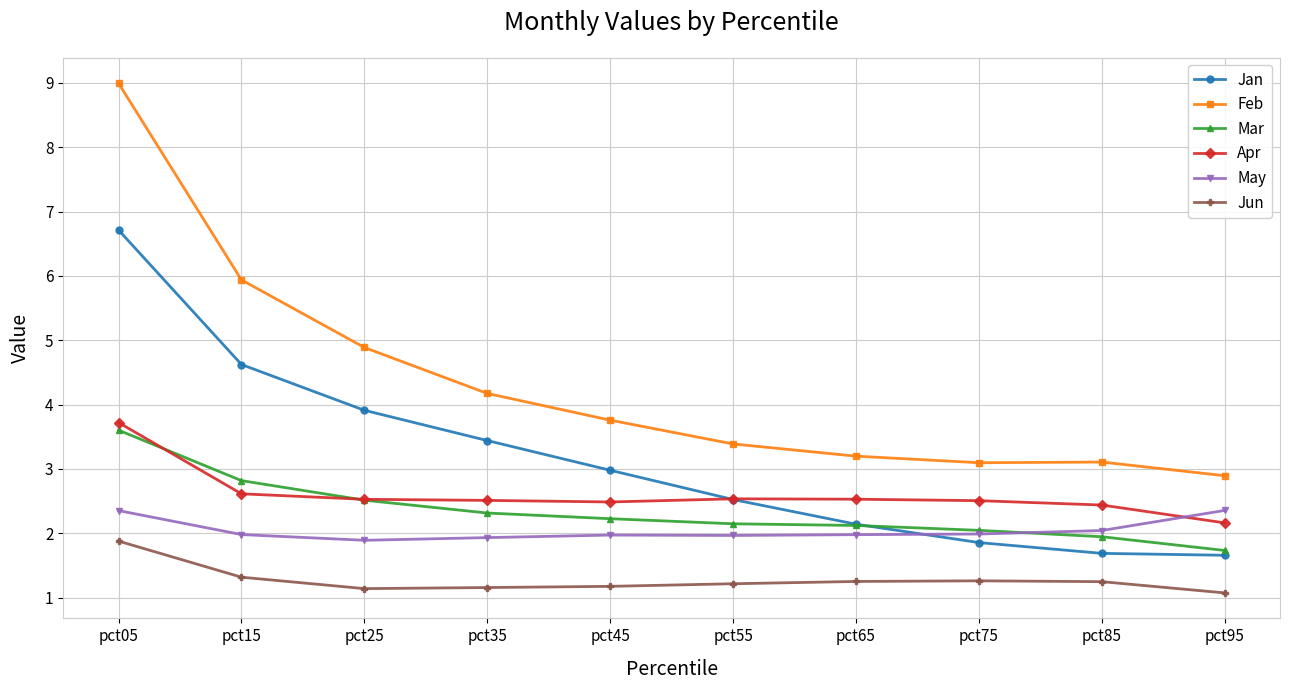

Read the Feb value at pct15.

5.9